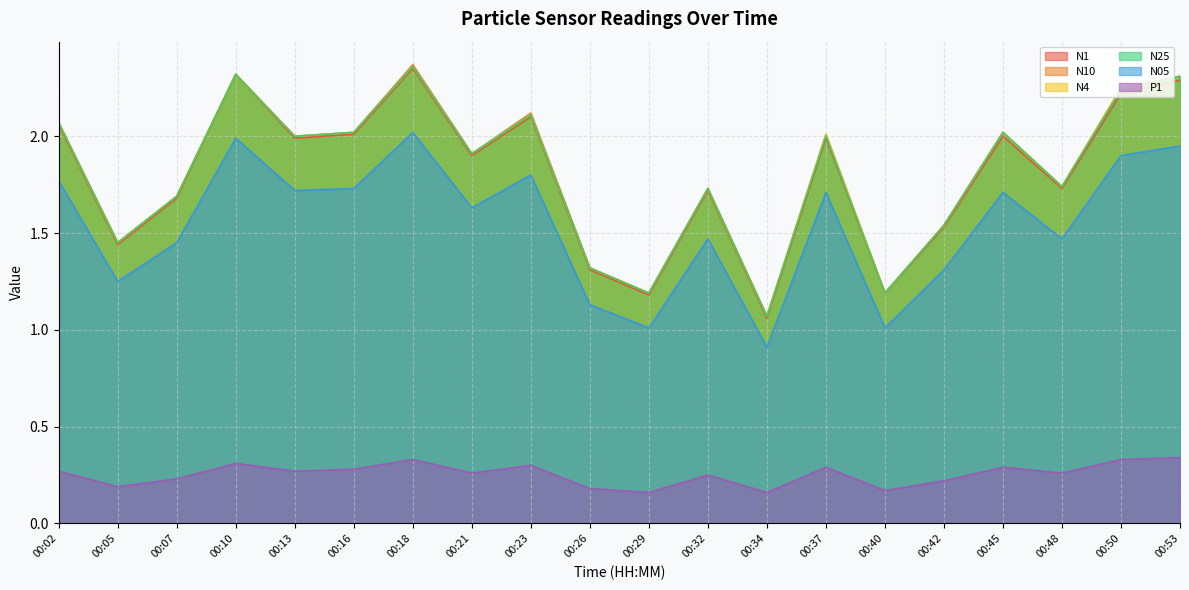

How many lines are shown in the chart?

6